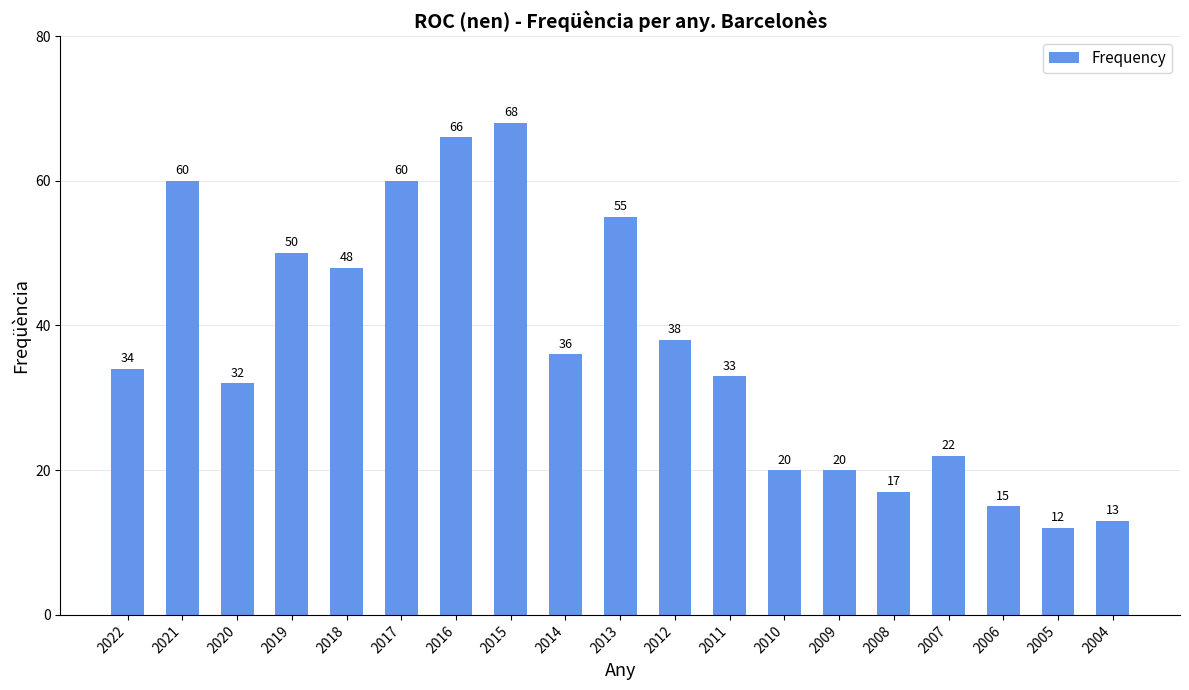

What is the sum of the values at 2005 and 2016?

78